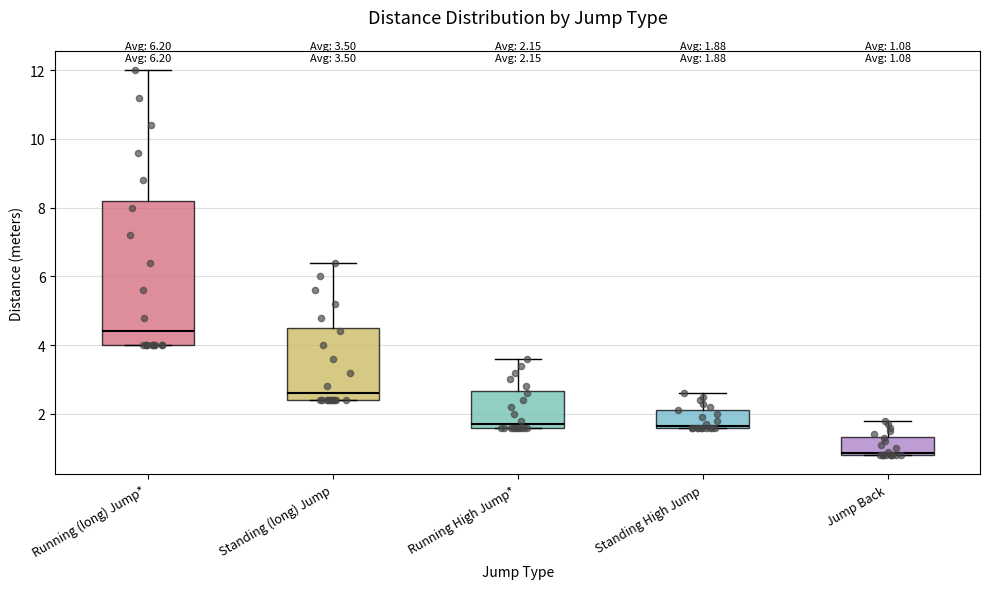

Comparing the boxes themselves (not the whiskers), which one is the tallest?

Running (long) Jump*